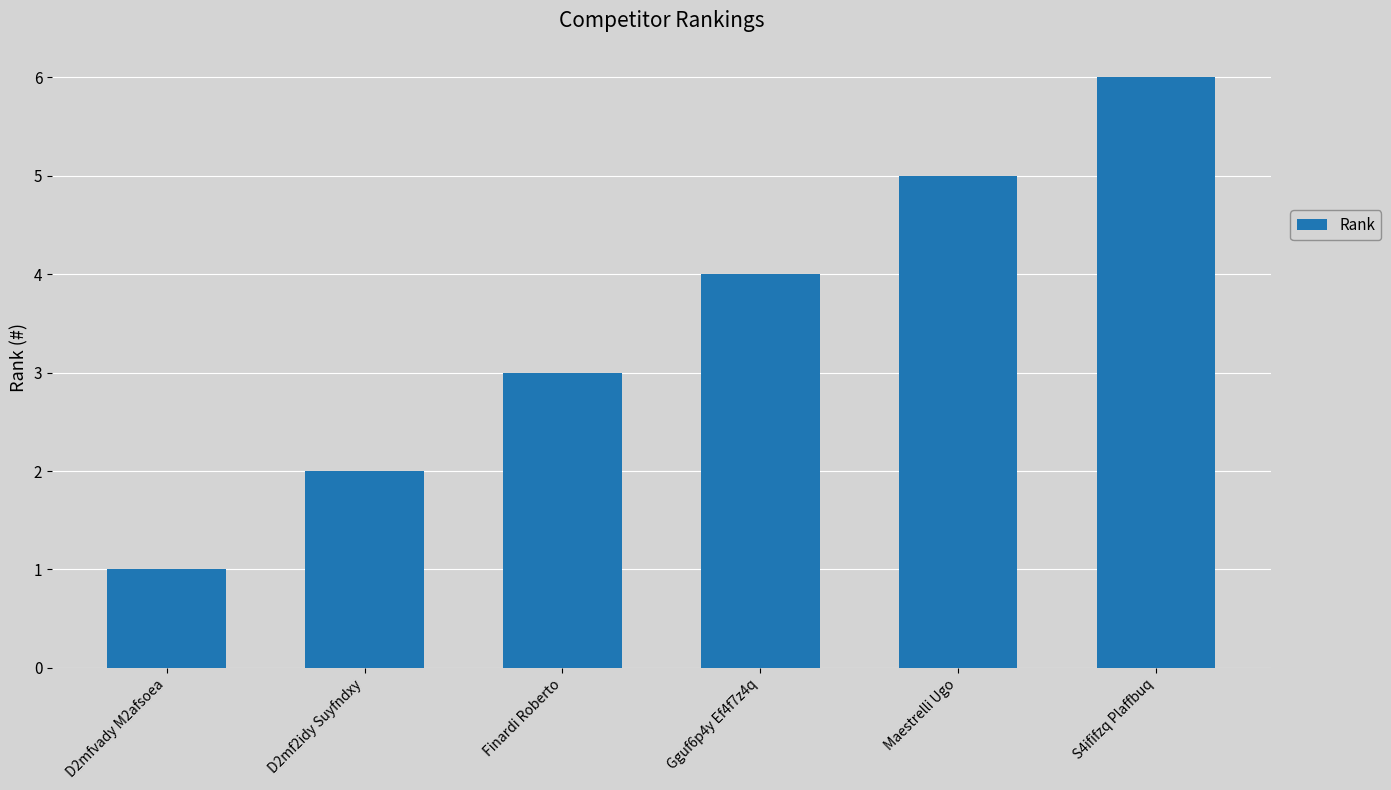

Are the bars horizontal?

No